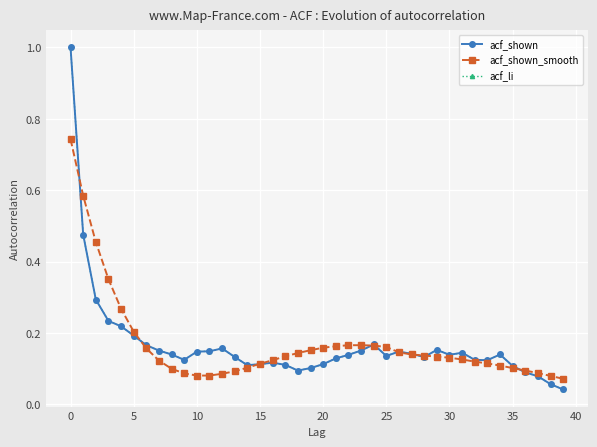

What is the difference between the maximum and minimum values in the acf_shown series?

1.0